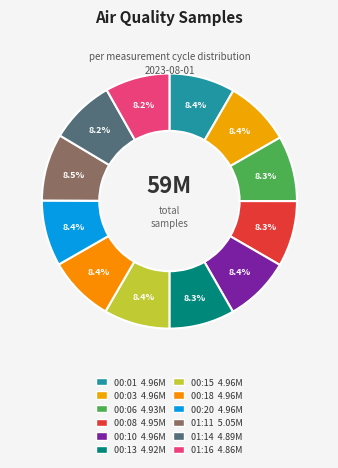

Between 00:08 and 01:16, which is larger?

00:08